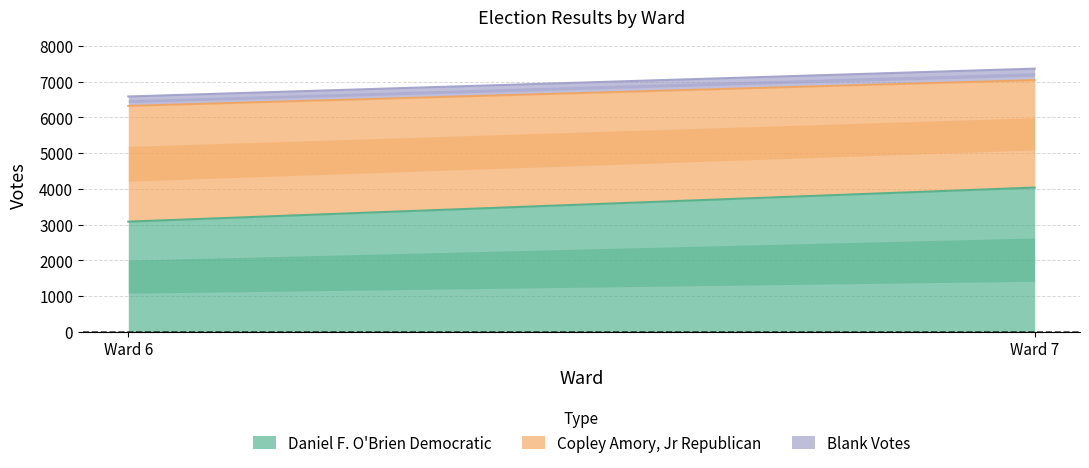

Which series changed the most between Ward 6 and Ward 7?

Daniel F. O'Brien Democratic